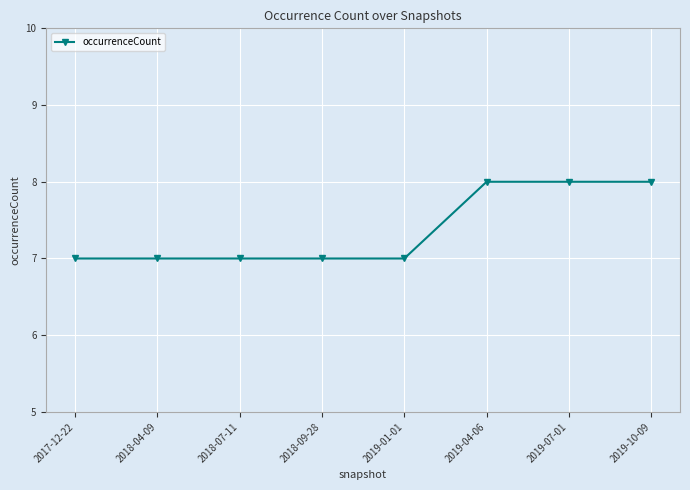

What is the difference between the maximum and minimum values?

1